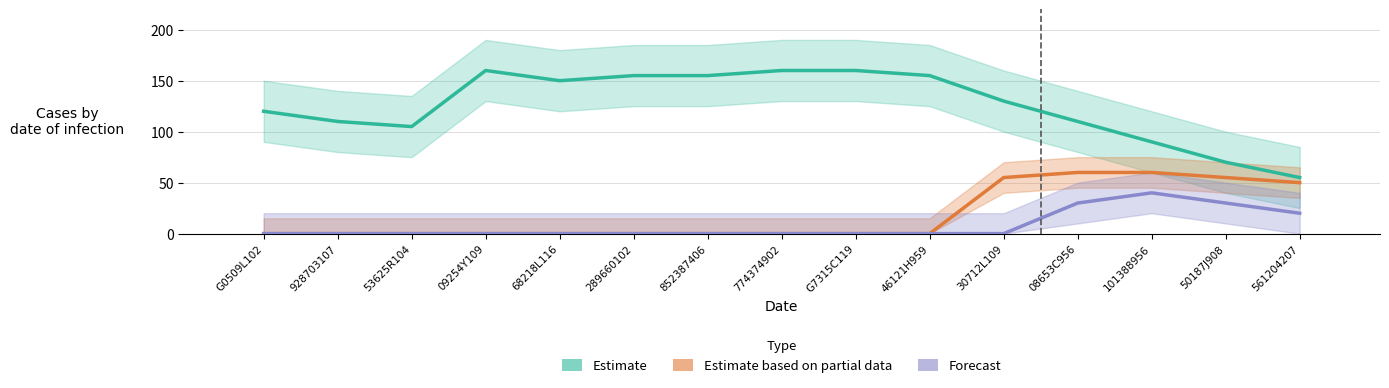

The value of Forecast at 08653C956 is 41. True or false?

False